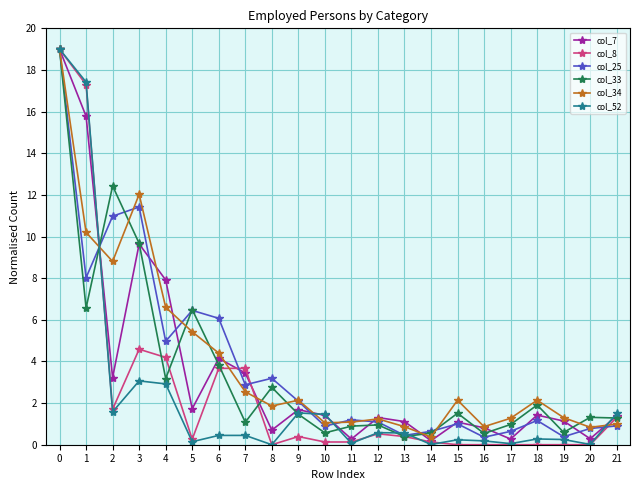

What is the maximum value for col_34?

19.0